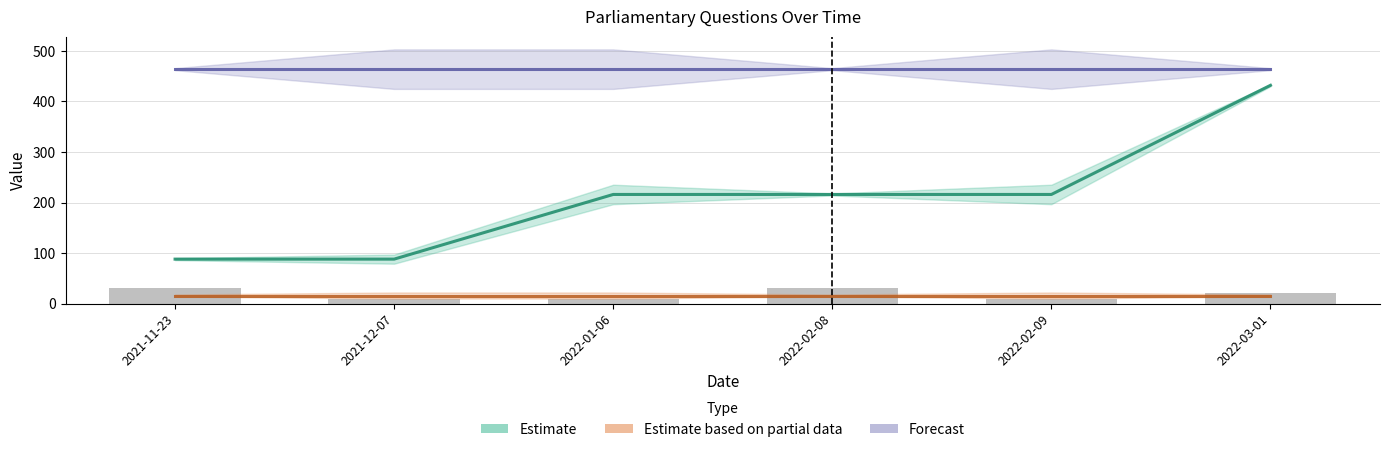

How many groups of bars are there?

6